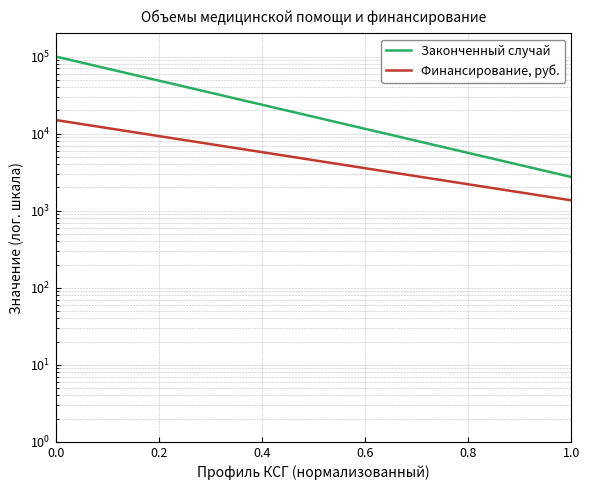

What is the sum of all Законченный случай values?

566258.0